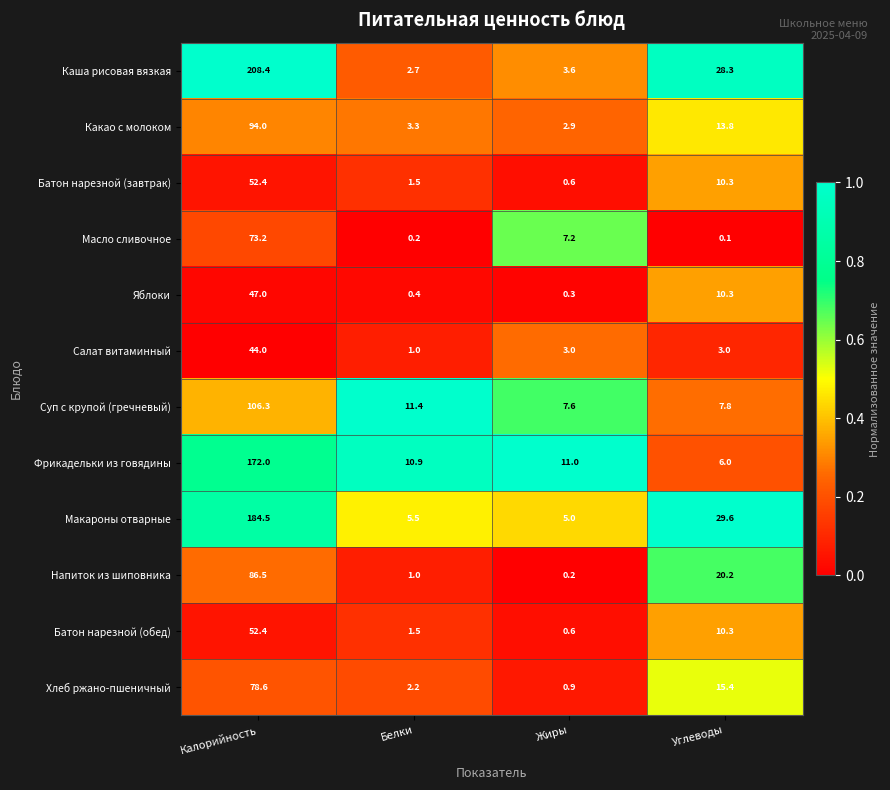

Is it true that Напиток из шиповника equals 0.2 at Жиры?

True